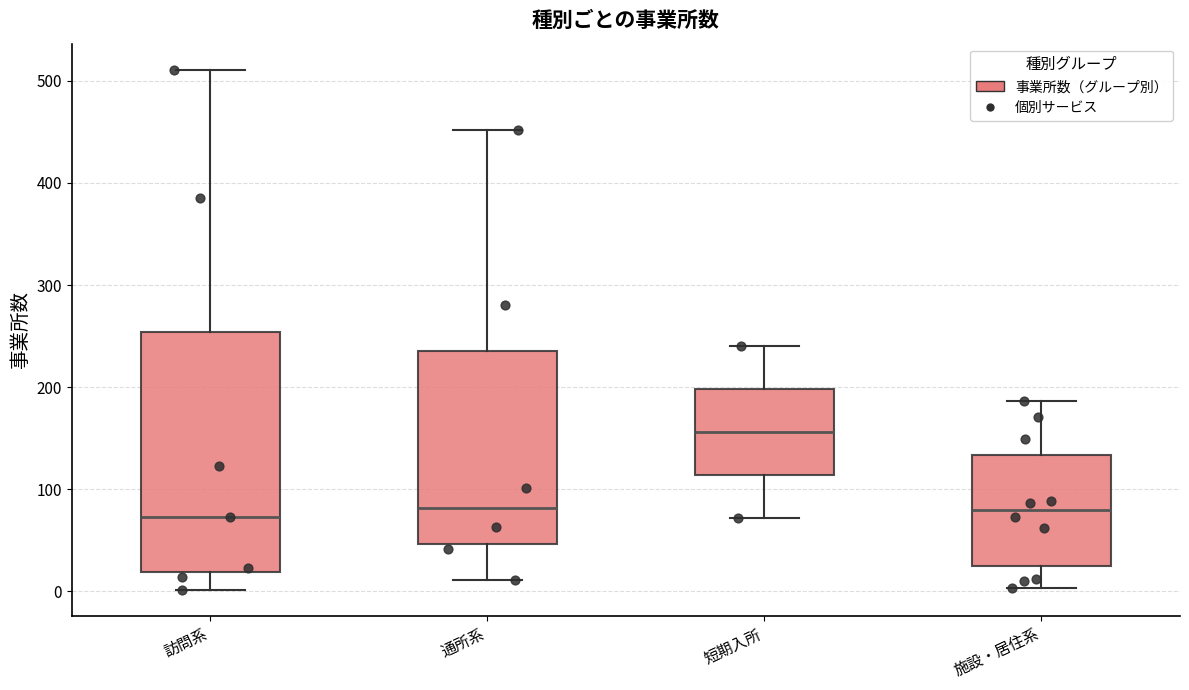

Comparing the boxes themselves (not the whiskers), which one is the tallest?

訪問系